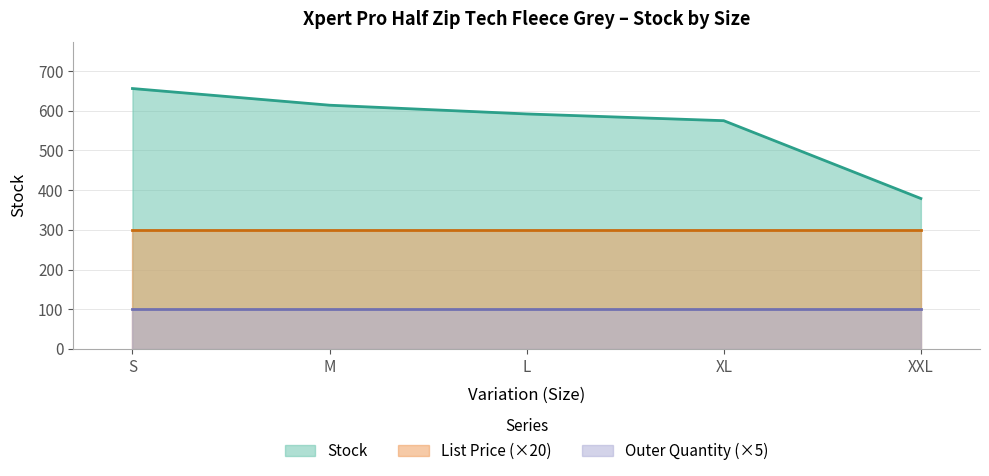

How many data points in Stock are less than 592?

2